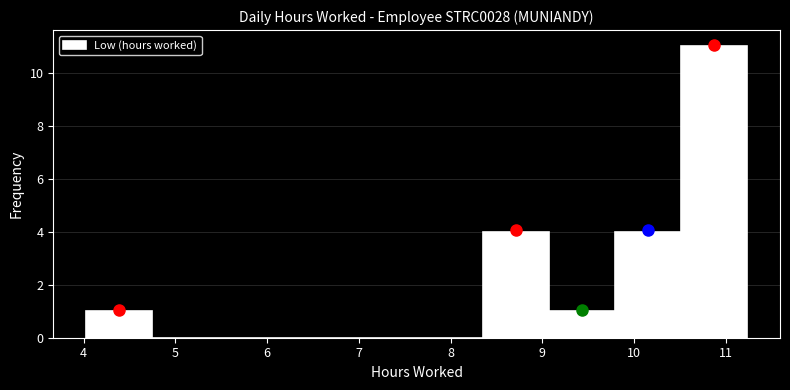

Reading left to right, transcribe this chart: for each bar, give the range it covers on the x-axis and its height. Neither the bar edges nor the heights are printed on the chart, so give them approximately, as read against the axes.

4.03 to 4.75: 1
4.75 to 5.47: 0
5.47 to 6.19: 0
6.19 to 6.91: 0
6.91 to 7.63: 0
7.63 to 8.35: 0
8.35 to 9.07: 4
9.07 to 9.79: 1
9.79 to 10.51: 4
10.51 to 11.23: 11